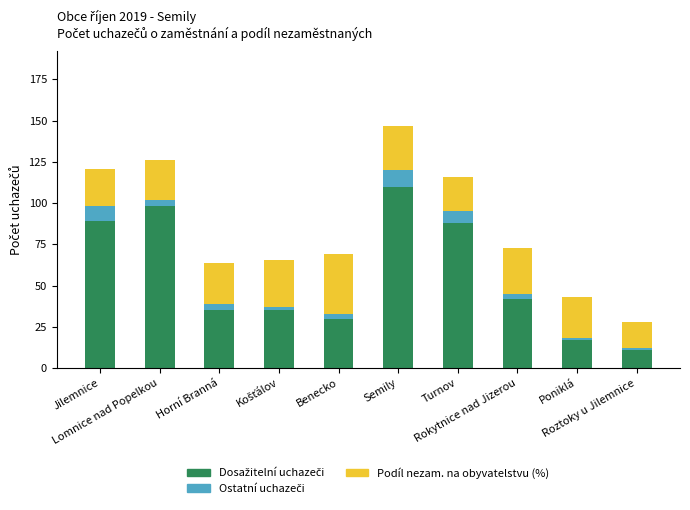

Rank the categories by Dosažitelní uchazeči value from highest to lowest.

Semily, Lomnice nad Popelkou, Jilemnice, Turnov, Rokytnice nad Jizerou, Horní Branná, Košťálov, Benecko, Poniklá, Roztoky u Jilemnice